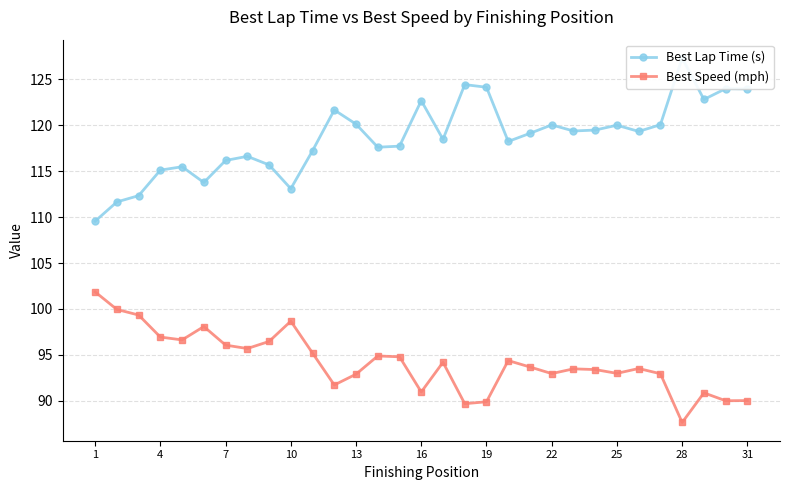

True or false: Best Speed (mph) and Best Lap Time (s) cross at least once.

False